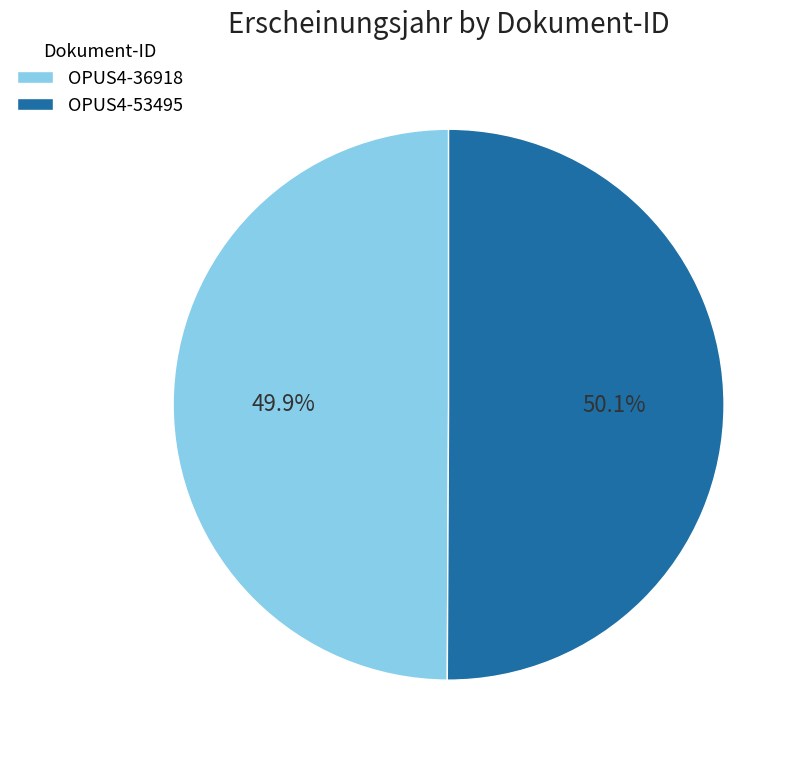

Combined, what portion of the pie is OPUS4-36918 and OPUS4-53495?

100.0%